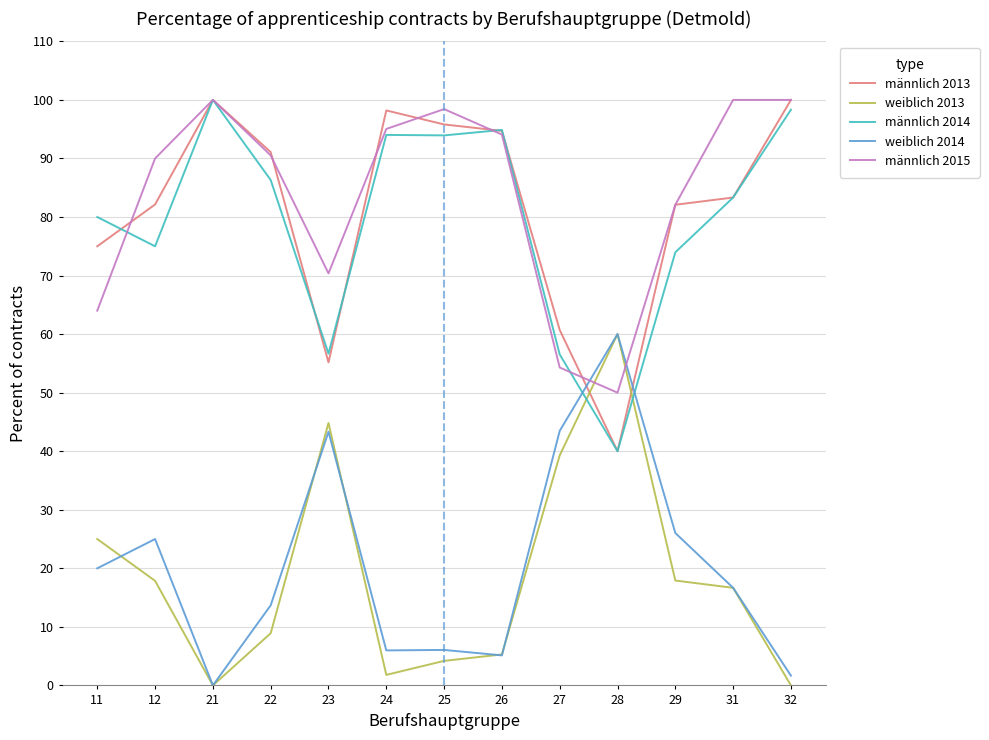

Is this an area chart (filled region under the line)?

No